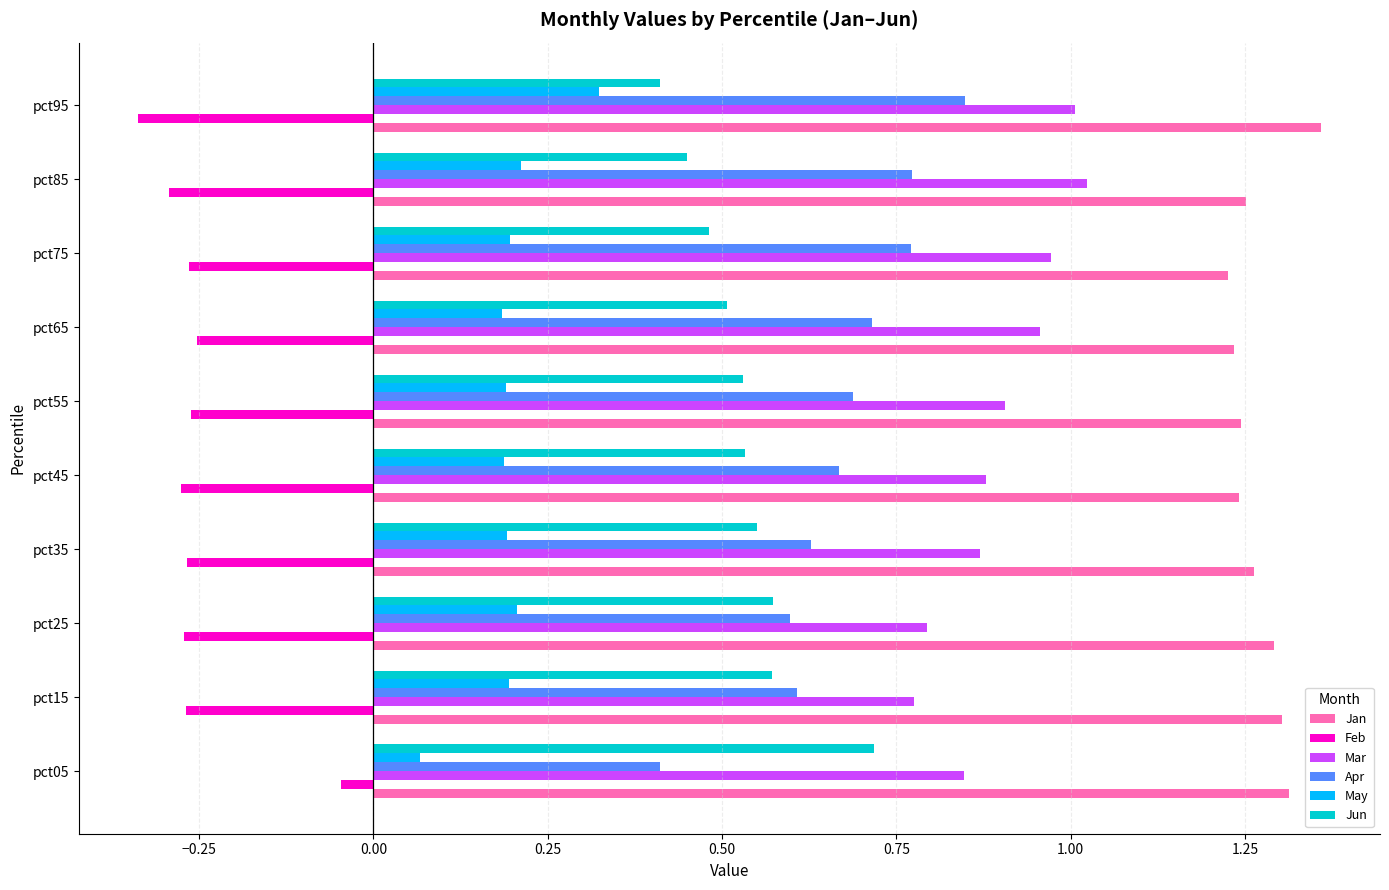

At which category is the sum across all series the highest?

pct95